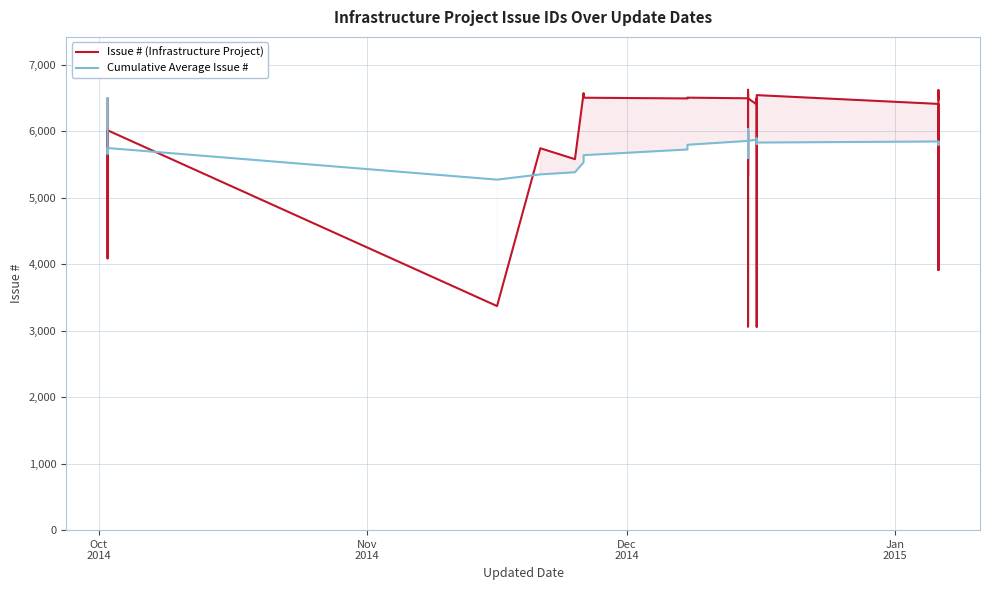

Rank the series by their average value, from highest to lowest.

Issue # (Infrastructure Project), Cumulative Average Issue #